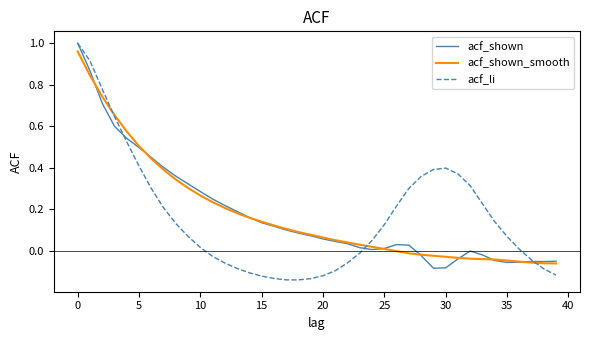

What are all the series names shown in the legend?

acf_shown, acf_shown_smooth, acf_li